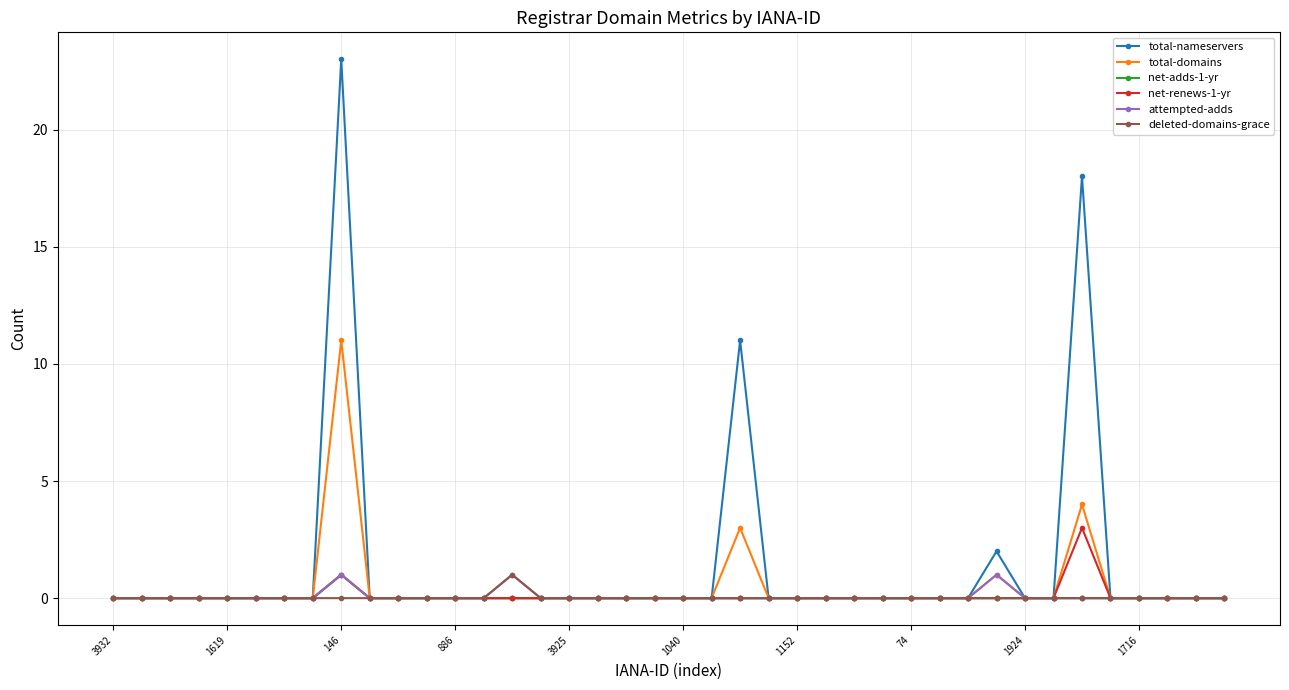

At how many categories does at least one series exceed 13?

2